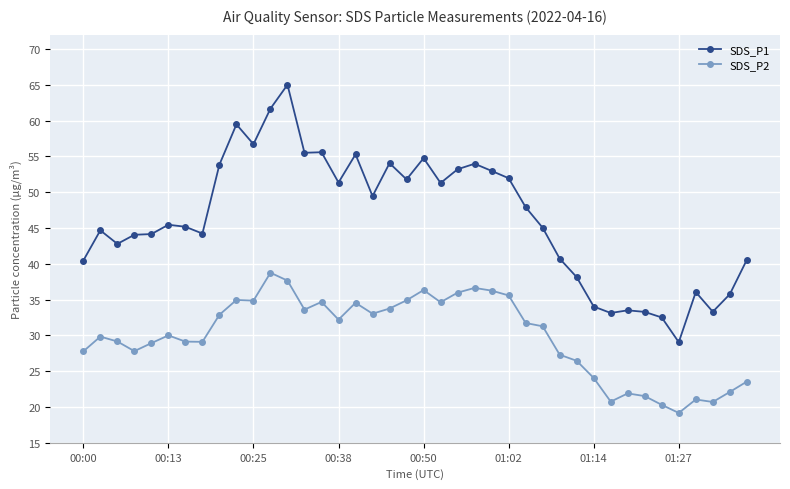

List the series in order of their overall mean, highest first.

SDS_P1, SDS_P2